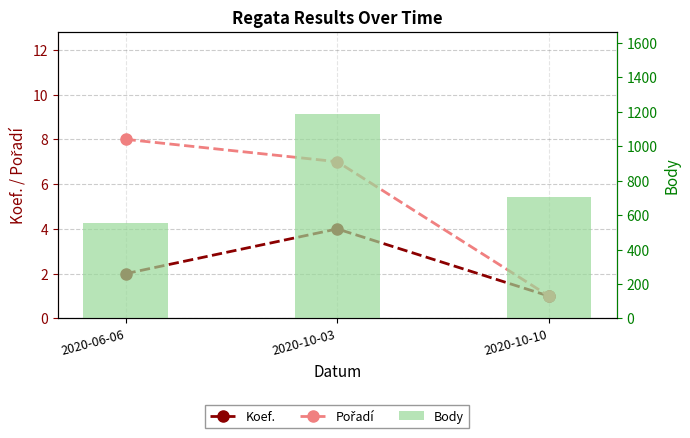

Is it true that Koef. equals 4 at 2020-10-03?

True